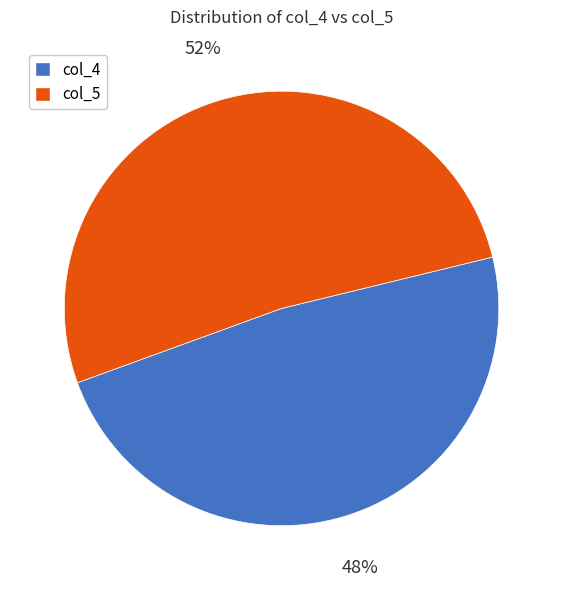

True or false: col_4 accounts for 48% of the total.

True